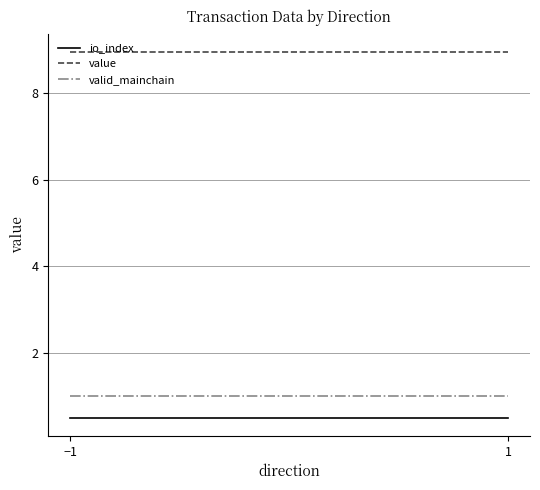

At which label does io_index reach its minimum?

−1